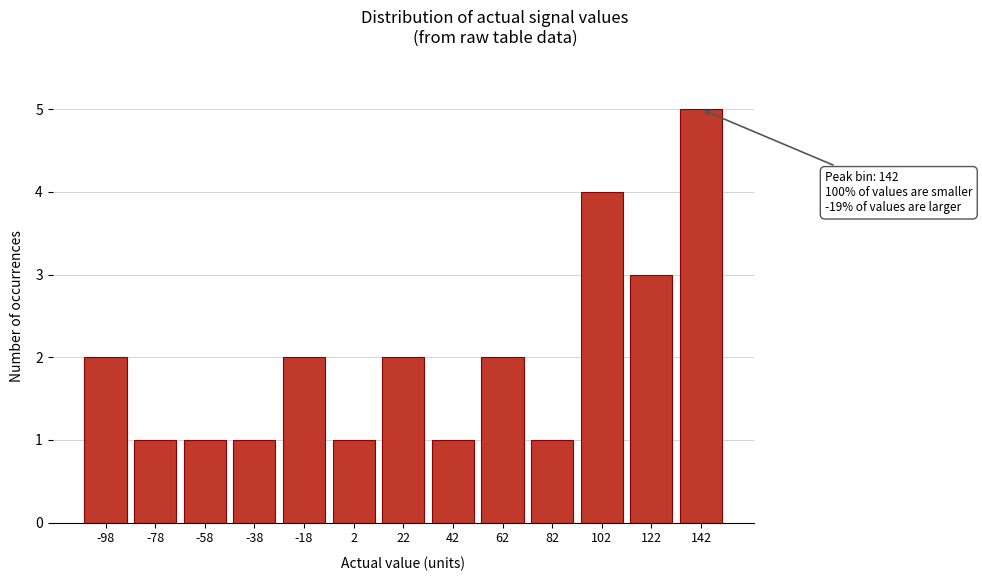

Reading left to right, what are all the values shown in this chart?

2	1	1	1	2	1	2	1	2	1	4	3	5